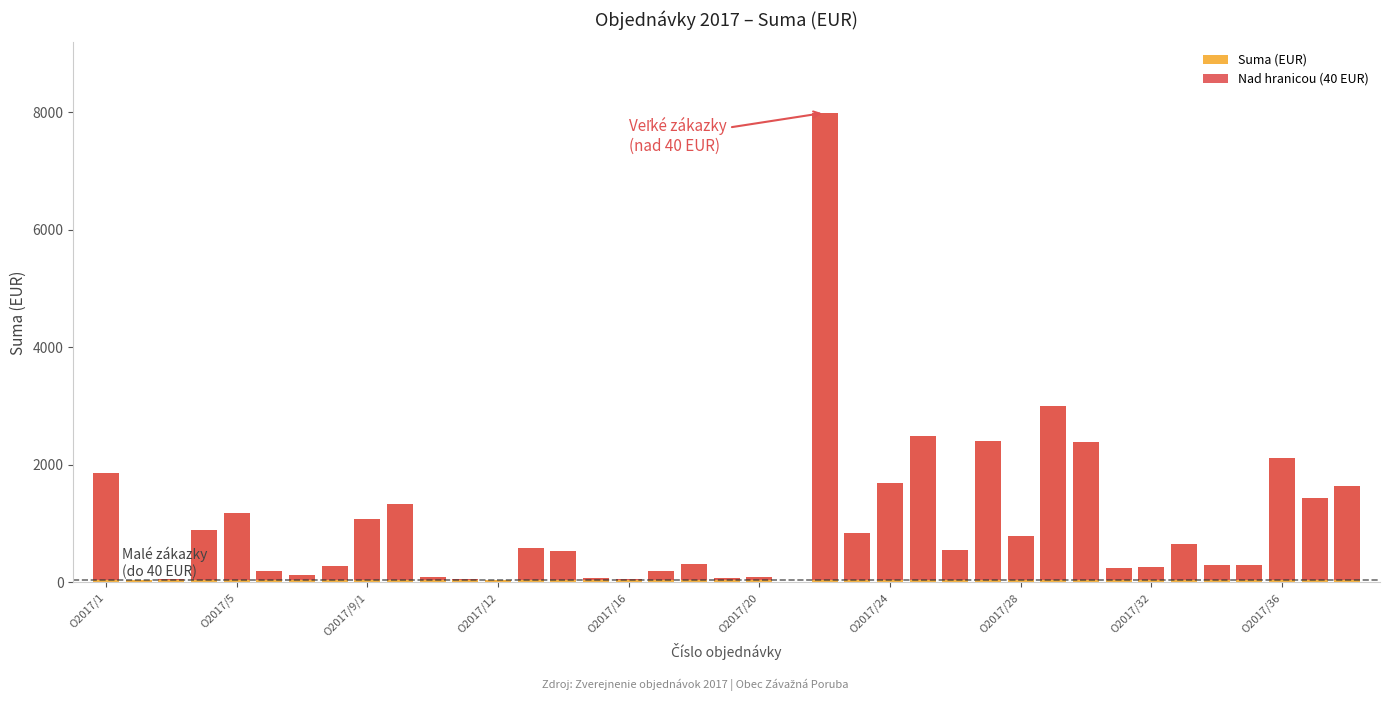

What is the label of the 2nd bar from the right?

37